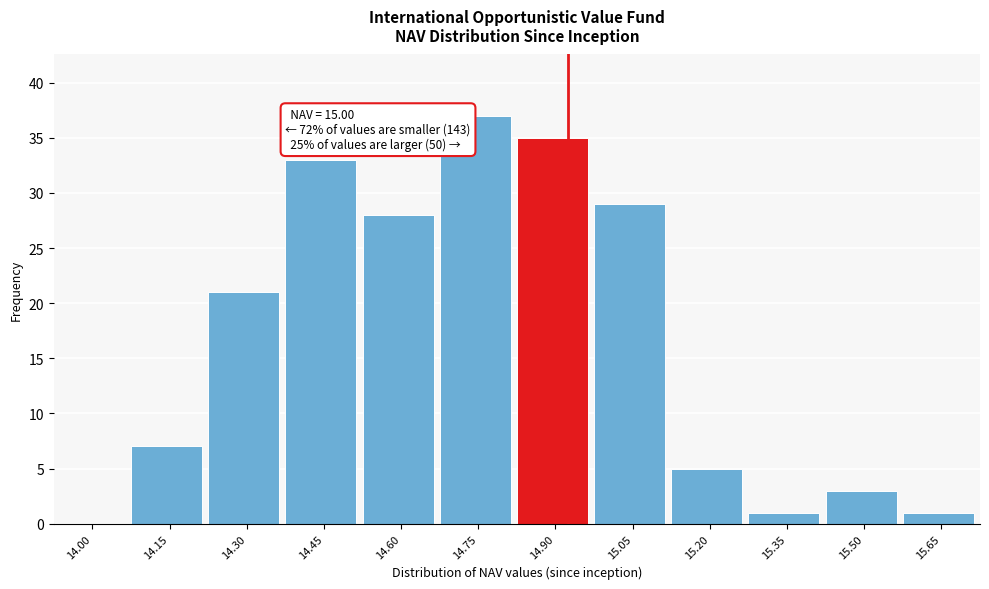

Reading left to right, extract all data points from this chart.

14.00=0	14.15=7	14.30=21	14.45=33	14.60=28	14.75=37	14.90=35	15.05=29	15.20=5	15.35=1	15.50=3	15.65=1